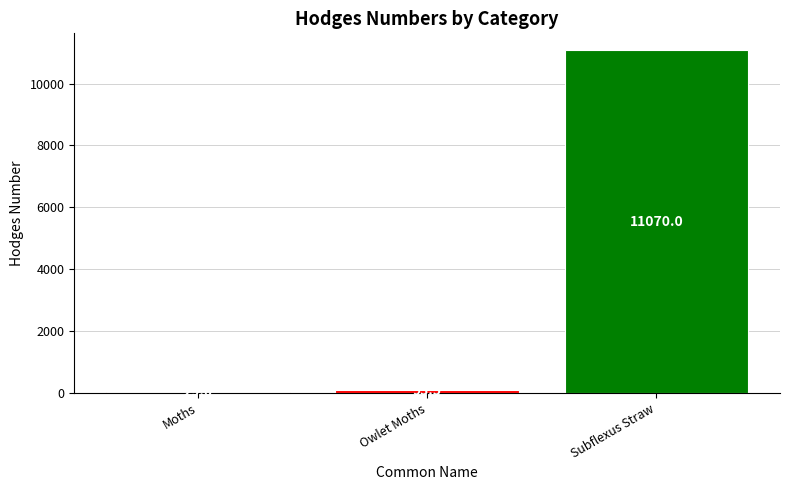

Between Owlet Moths and Subflexus Straw, which is larger?

Subflexus Straw